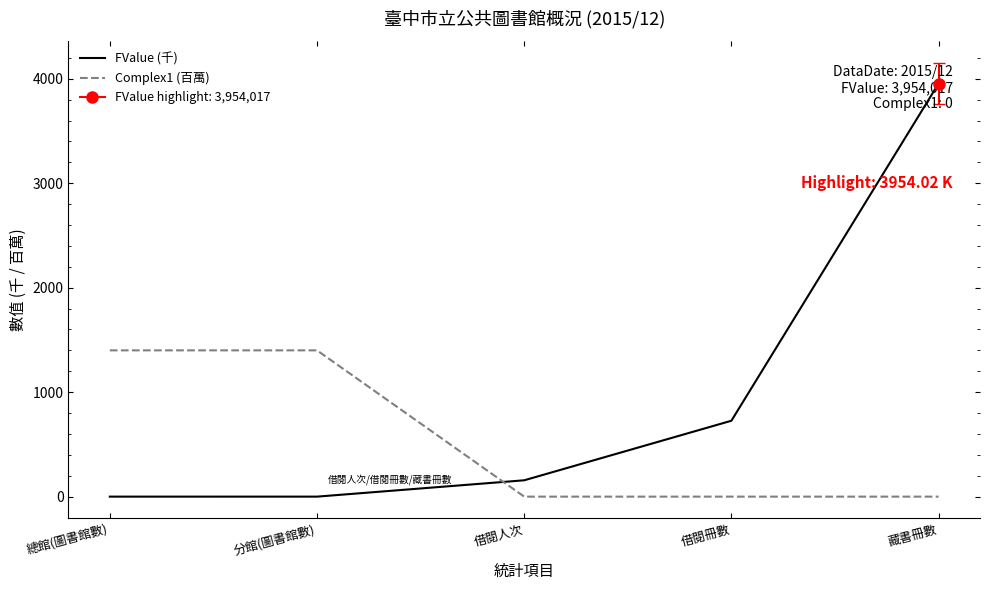

Which series has the largest range (max minus min)?

FValue (千)